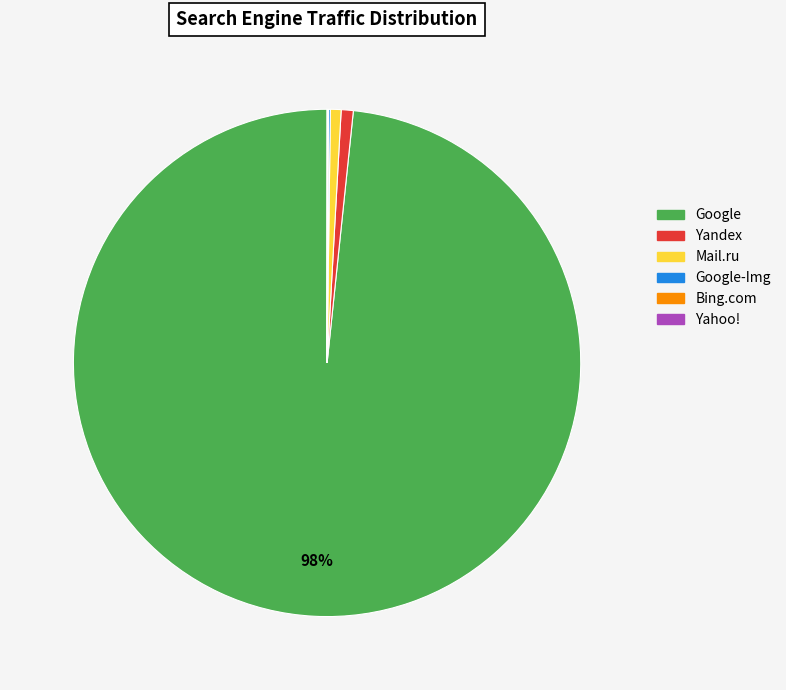

Is there any slice that represents more than half of the pie?

Yes